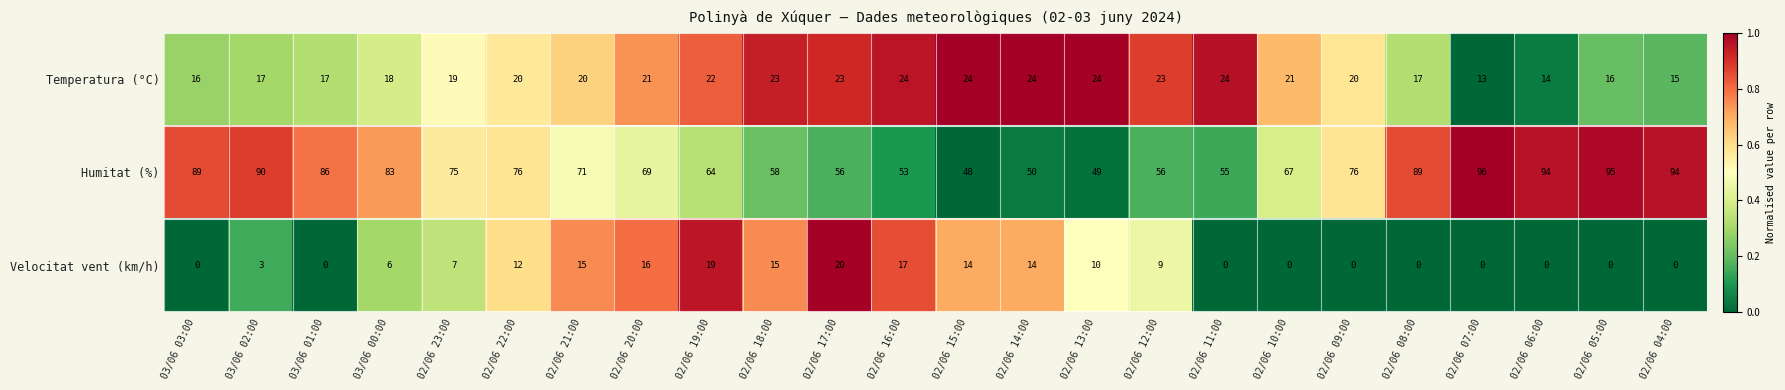

Is it true that Velocitat vent (km/h) equals 33 at 02/06 19:00?

False